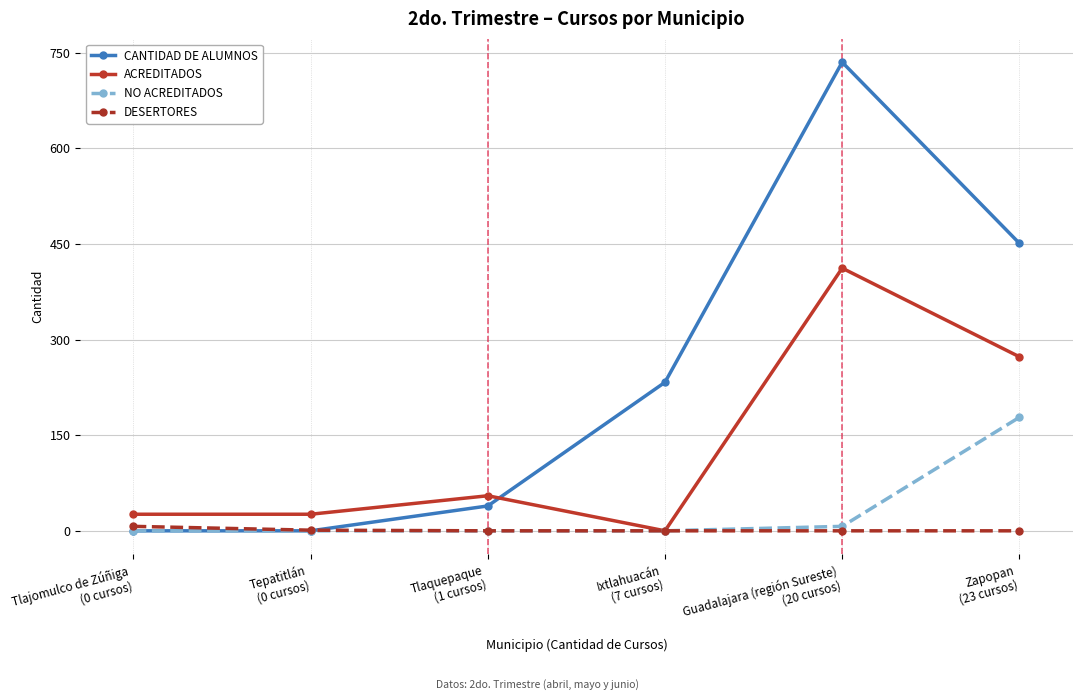

What is the difference between the CANTIDAD DE ALUMNOS values at Guadalajara (región Sureste)
(20 cursos) and Zapopan
(23 cursos)?

284